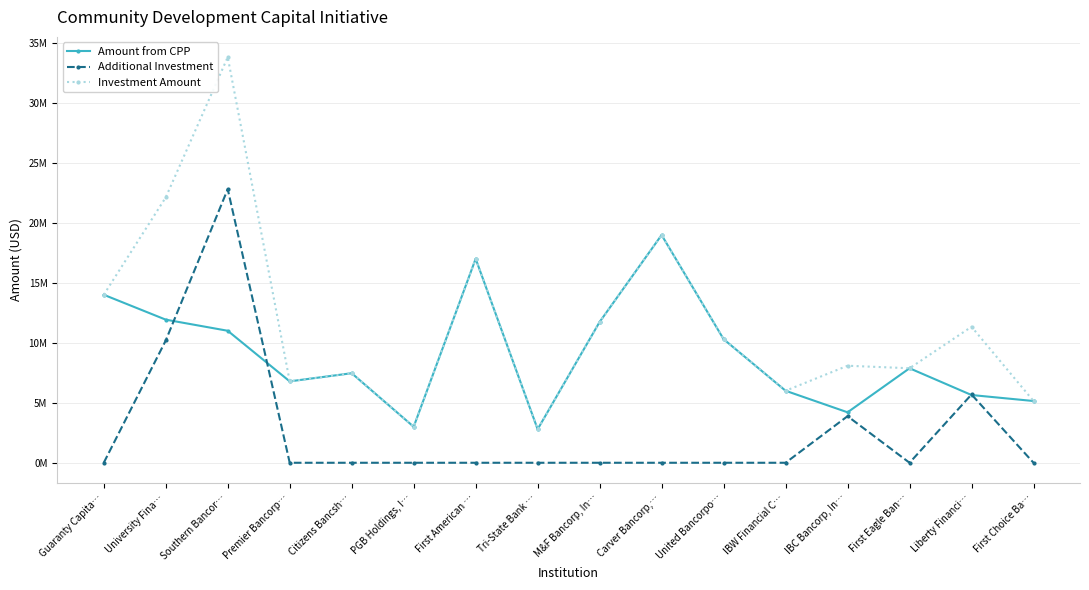

What is the maximum value for Additional Investment?

22800000